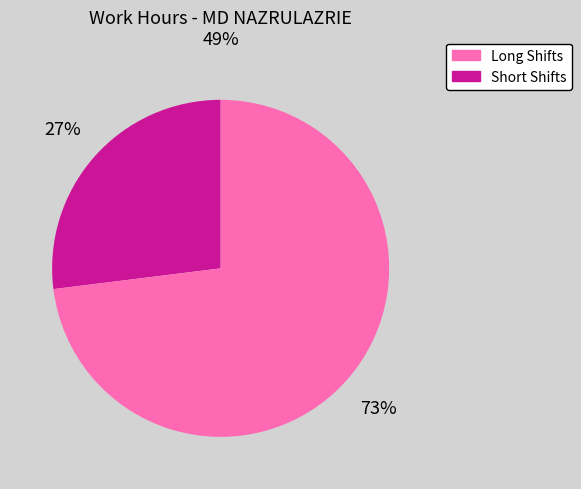

Is there a majority slice in this chart?

Yes